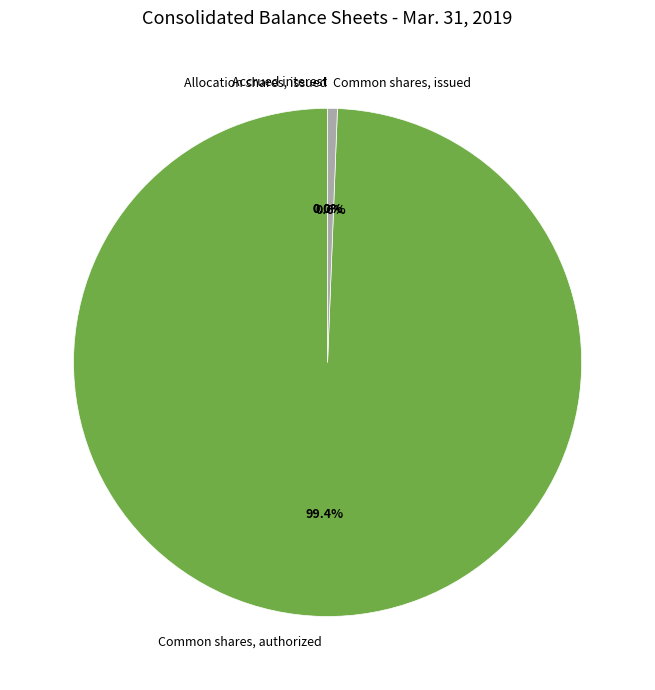

Between Common shares, authorized and Common shares, issued, which is larger?

Common shares, authorized